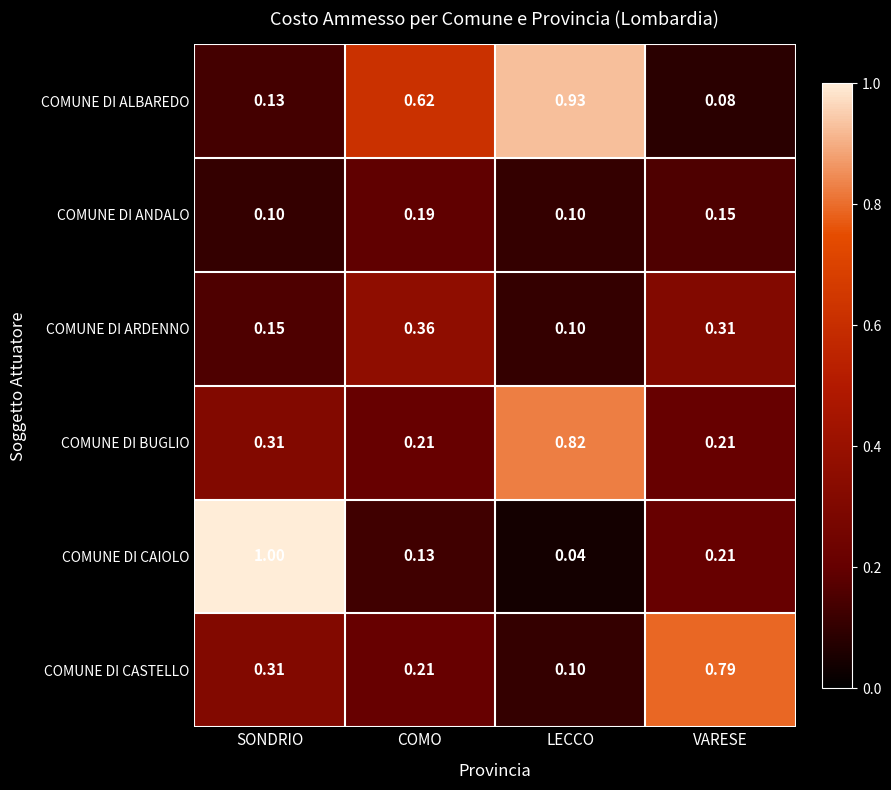

Which series has the widest spread of values?

COMUNE DI CAIOLO